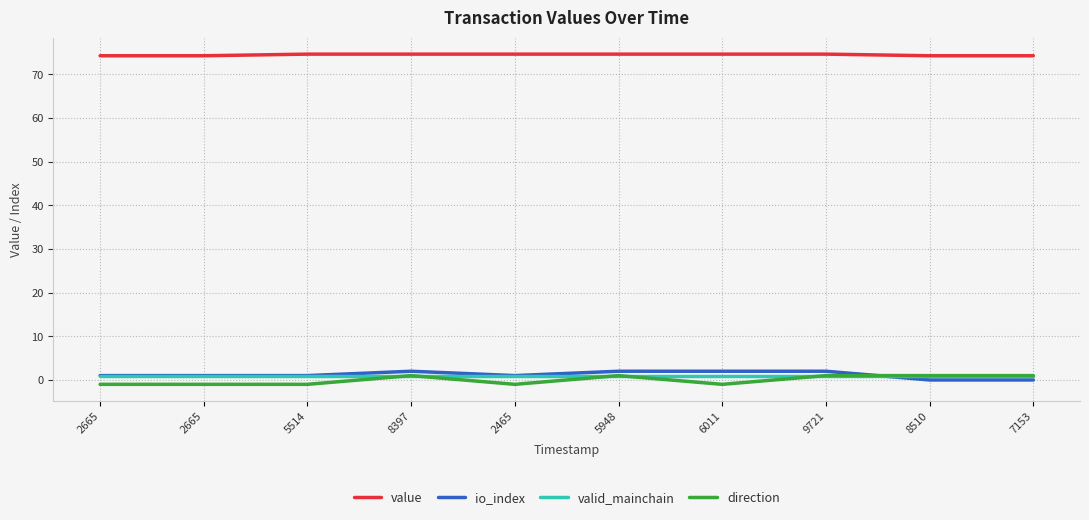

Is this an area chart (filled region under the line)?

No